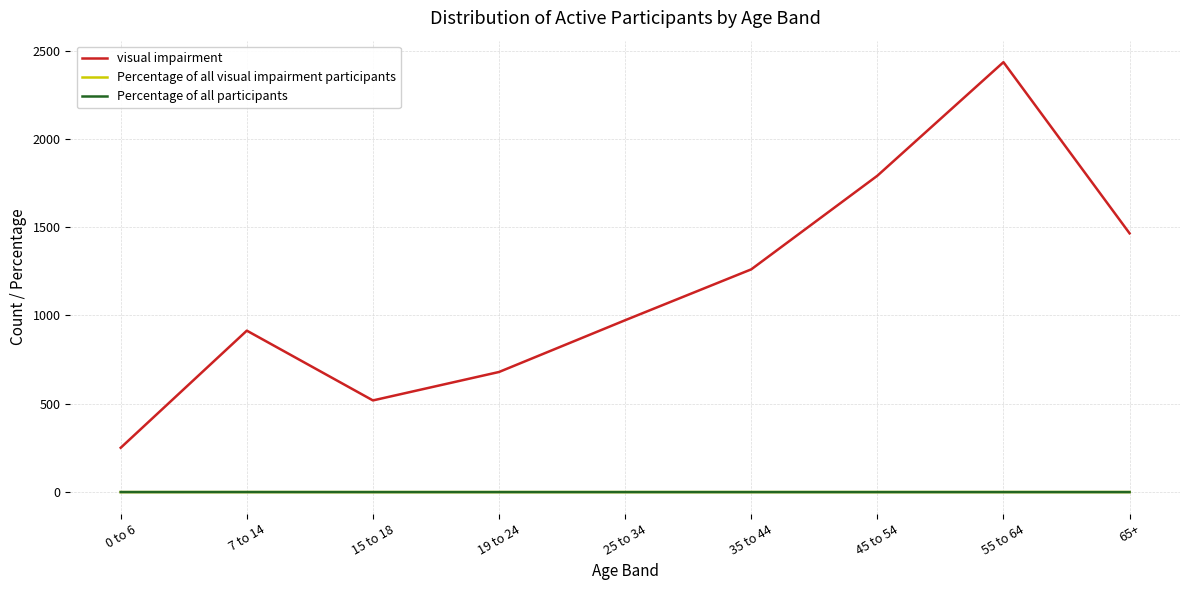

Which series changed the most between 7 to 14 and 35 to 44?

visual impairment